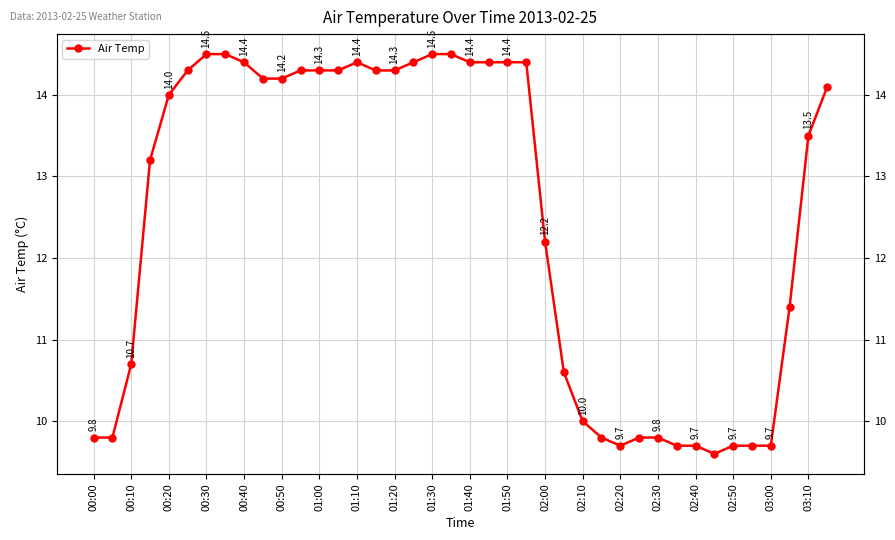

How many distinct data groups are displayed?

1